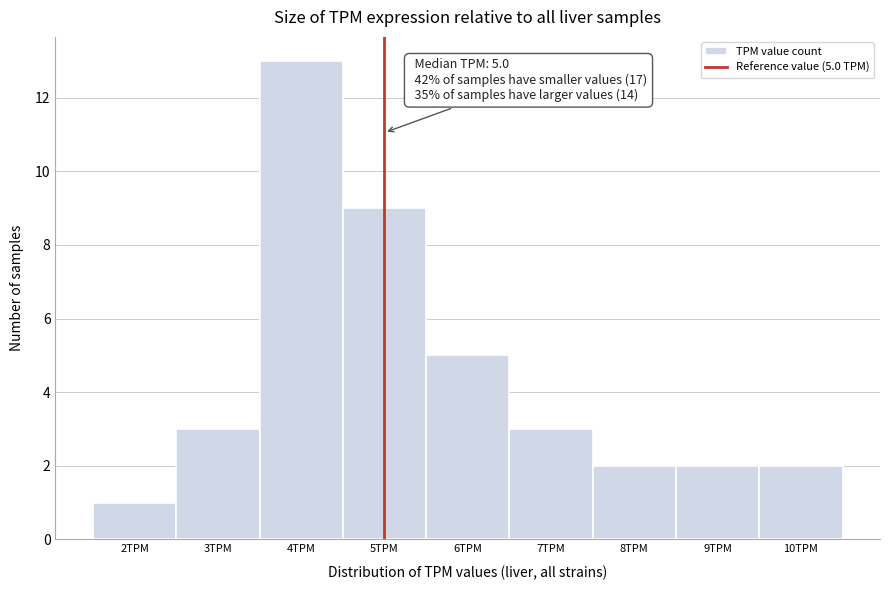

Over which range of the x-axis is the bar tallest?

3.5 to 4.5